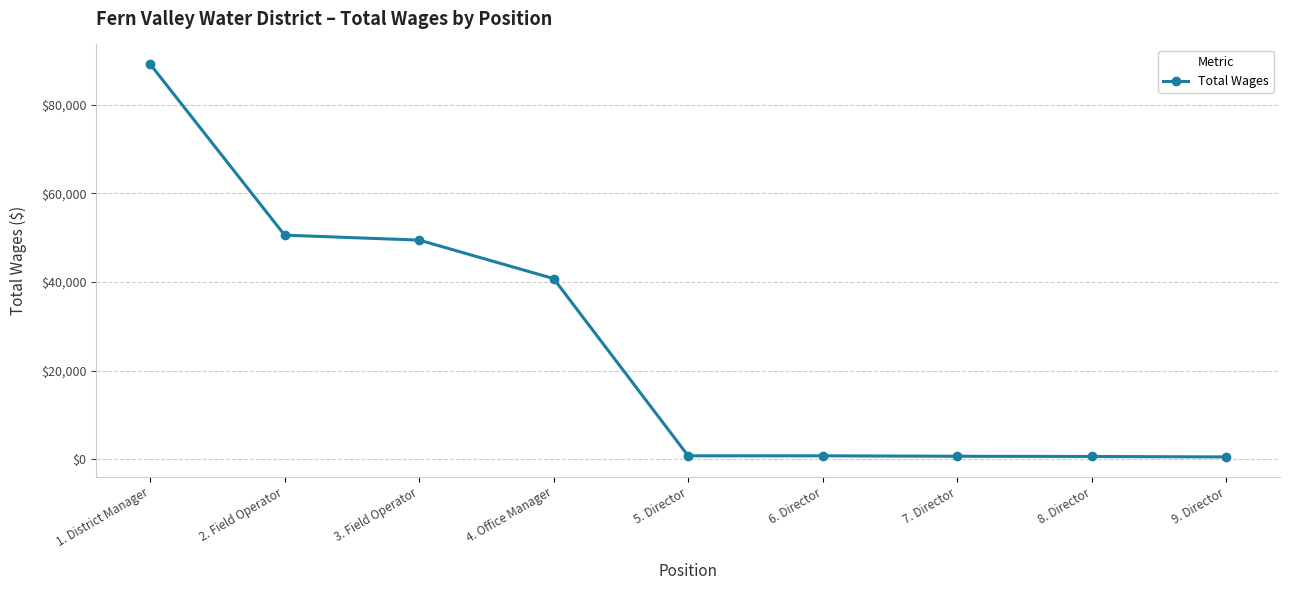

The value at 2. Field Operator is 17215. True or false?

False